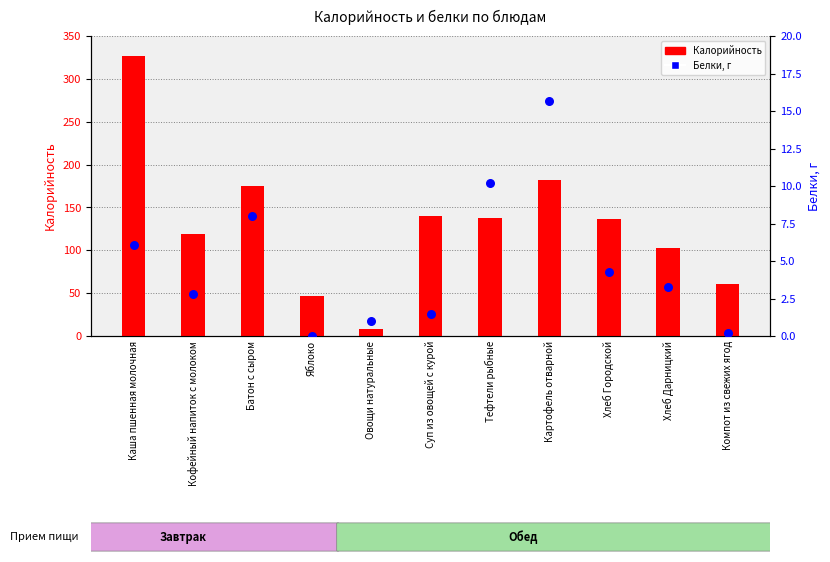

At how many categories does at least one series exceed 179?

2